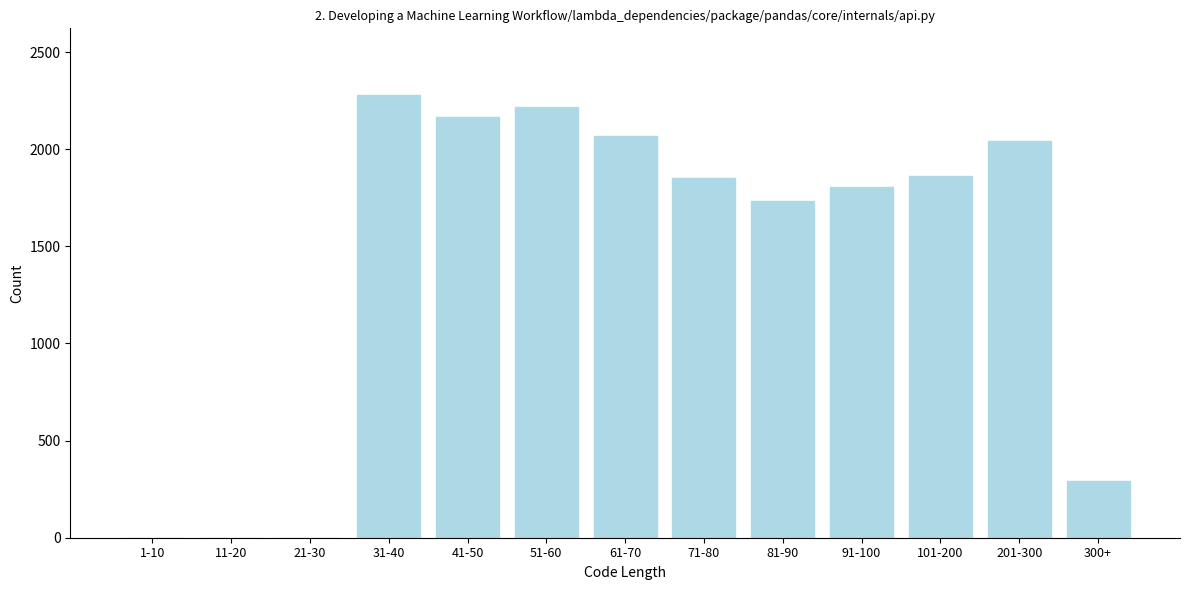

What is the sum of all values?

18327